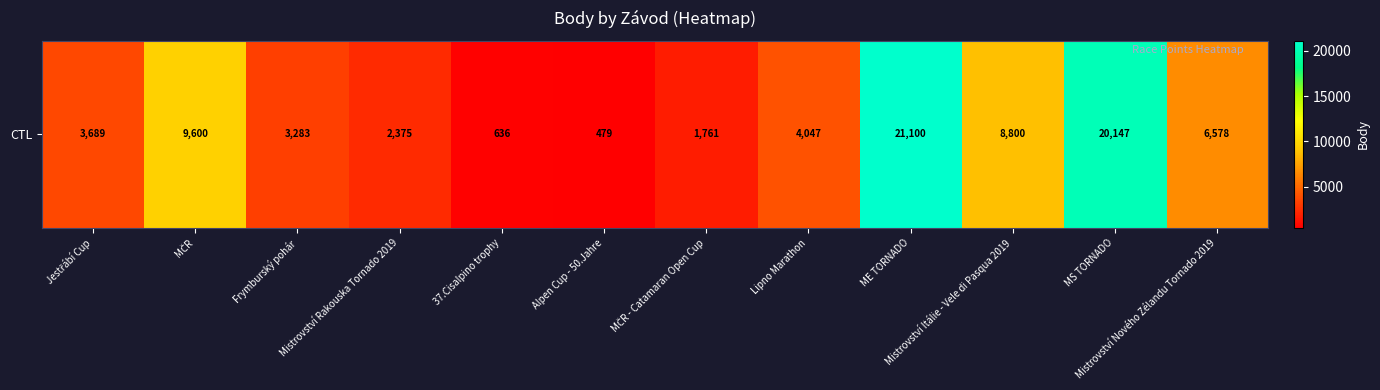

Count the number of data series in this chart.

1